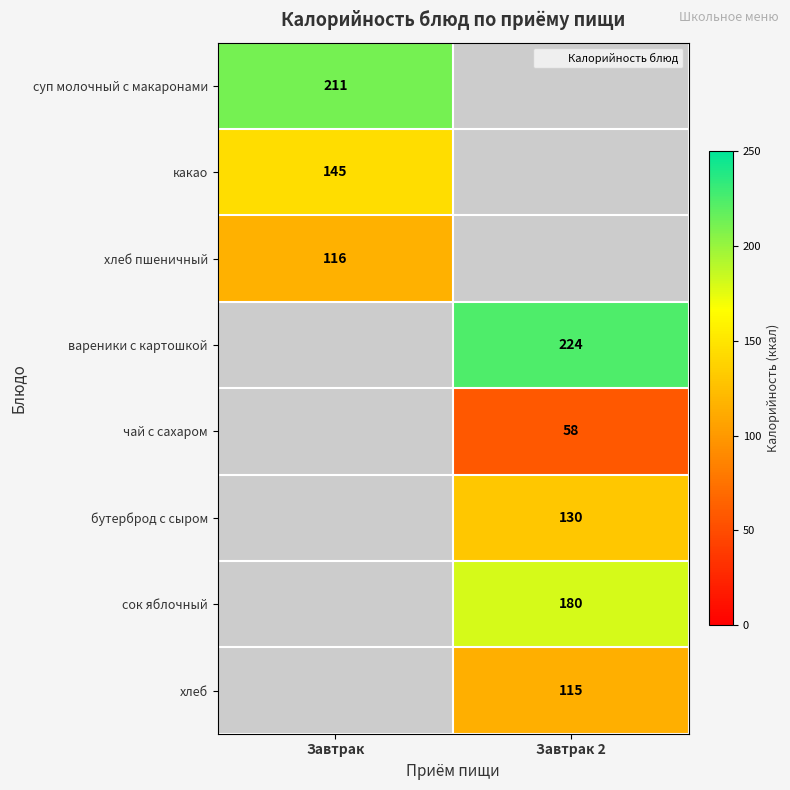

What is the sum of all бутерброд с сыром values?

130.0